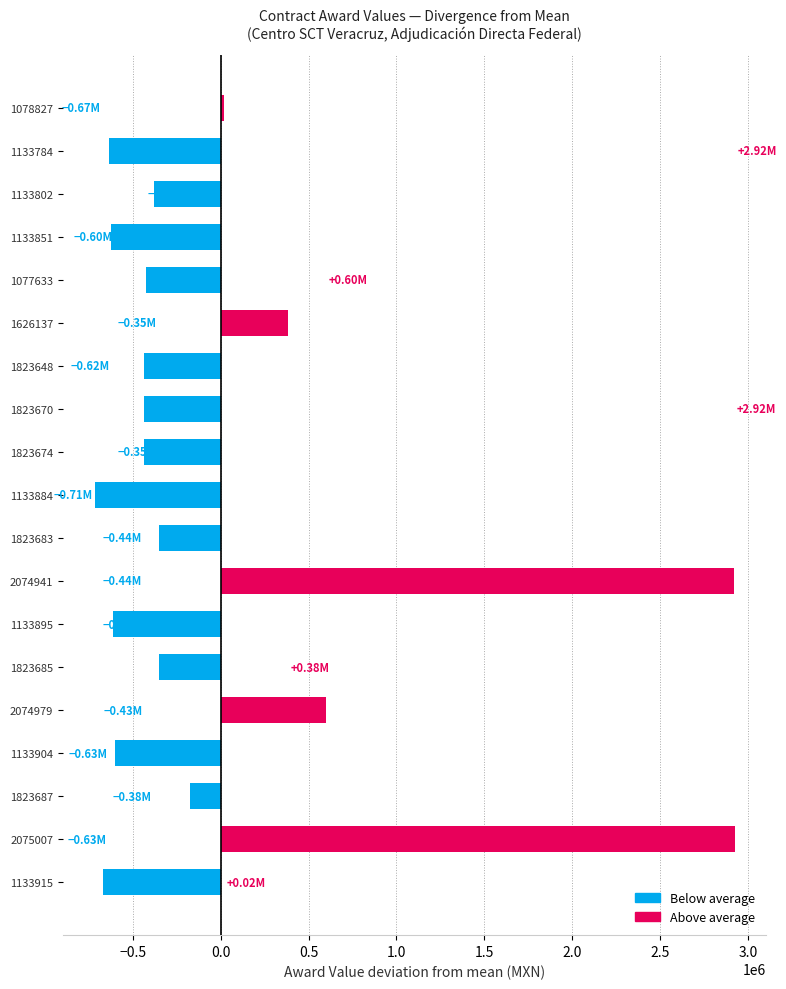

Read the value at 1823670.

-435856.9